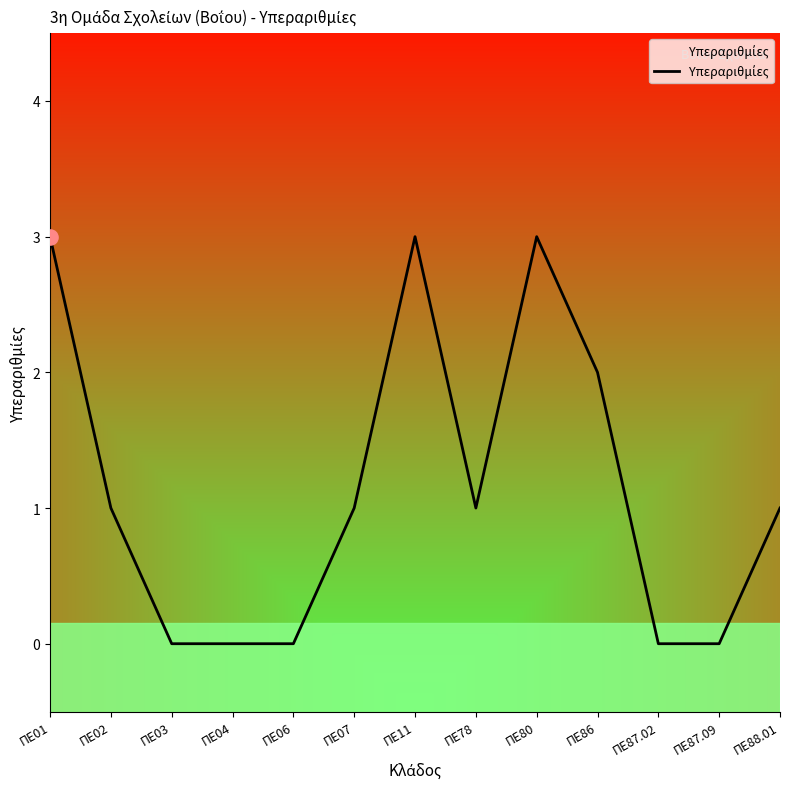

Which has a higher value, ΠΕ87.09 or ΠΕ01?

ΠΕ01